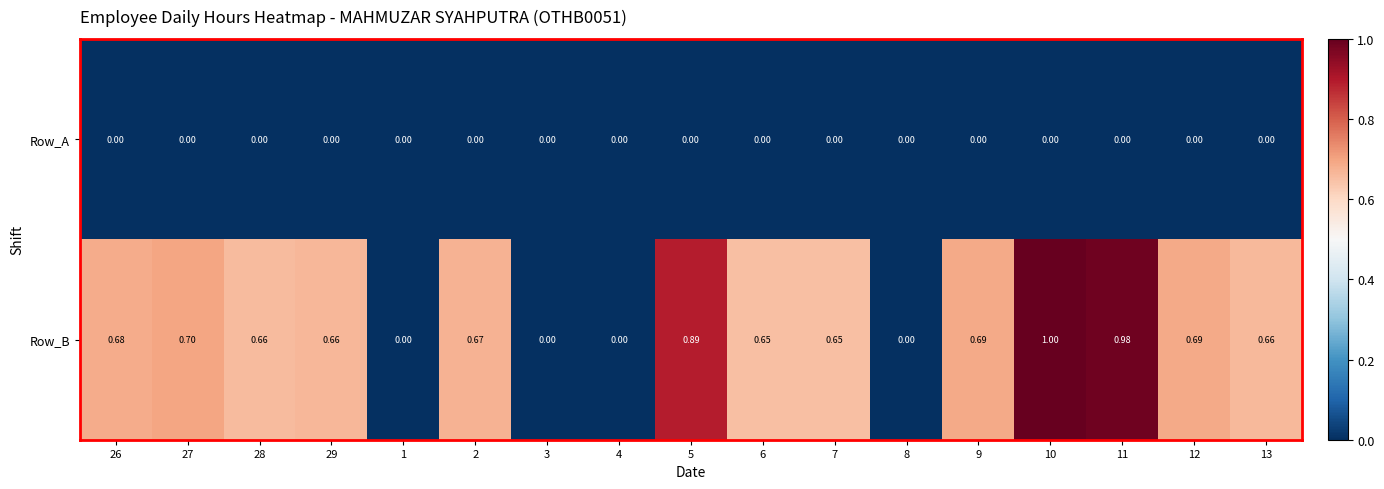

Which series has the widest spread of values?

Row_B